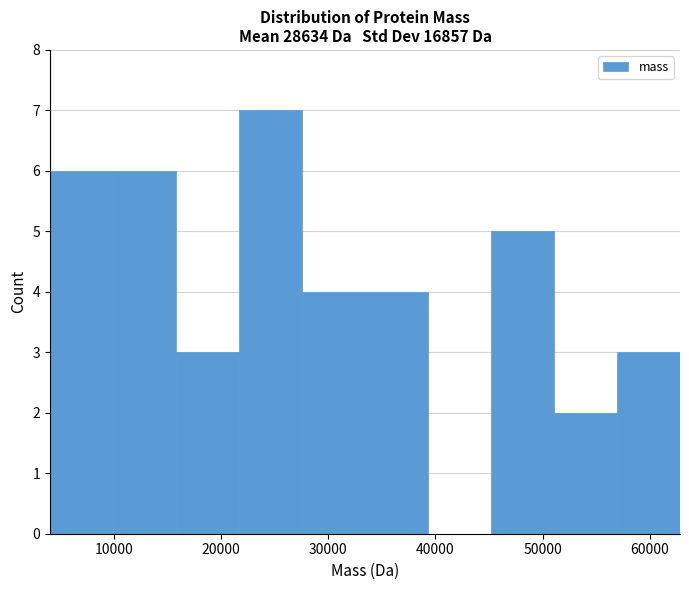

Reading left to right, transcribe this chart: for each bar, give the range it covers on the x-axis and its height. Neither the bar edges nor the heights are printed on the chart, so give them approximately, as read against the axes.

4000 to 10000: 6
10000 to 16000: 6
16000 to 22000: 3
22000 to 28000: 7
28000 to 33000: 4
33000 to 39000: 4
39000 to 45000: 0
45000 to 51000: 5
51000 to 57000: 2
57000 to 63000: 3